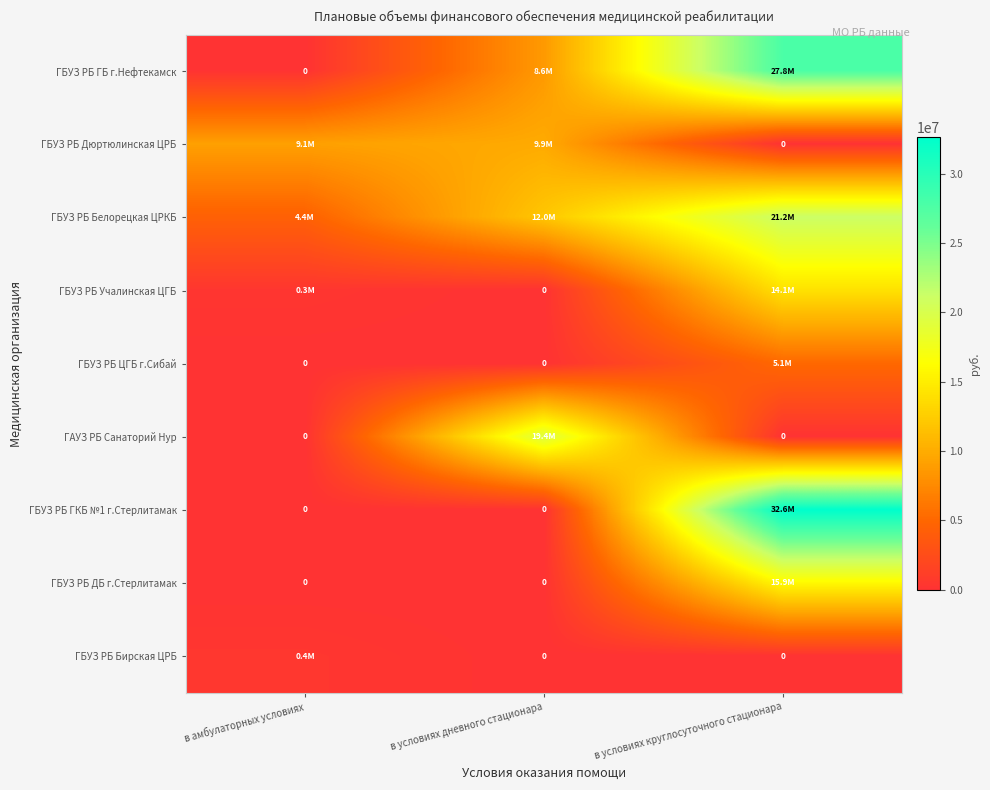

Is it true that ГБУЗ РБ Дюртюлинская ЦРБ equals 4316115 at в амбулаторных условиях?

False